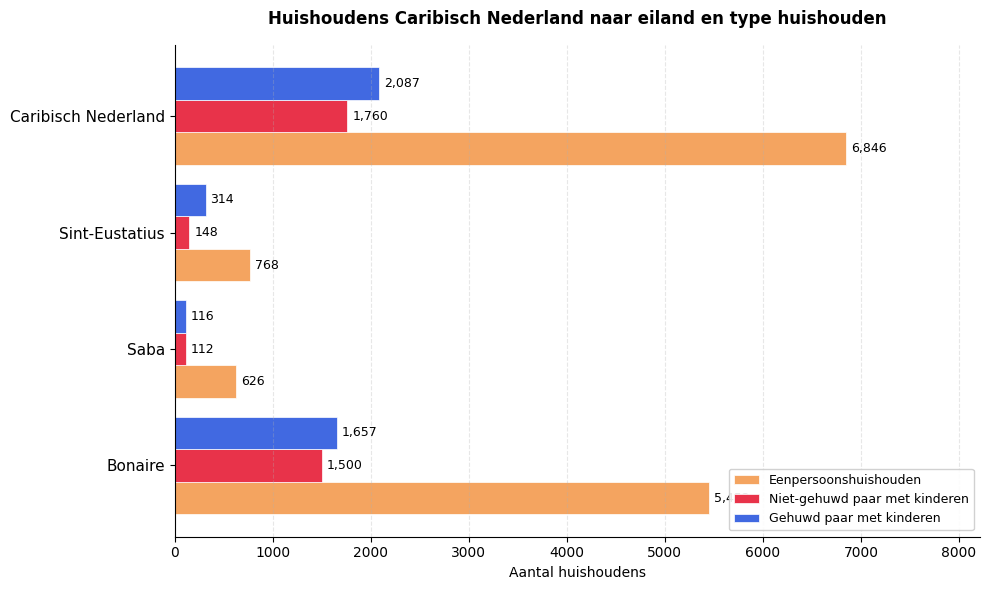

Which category has the lowest value across all series?

Saba